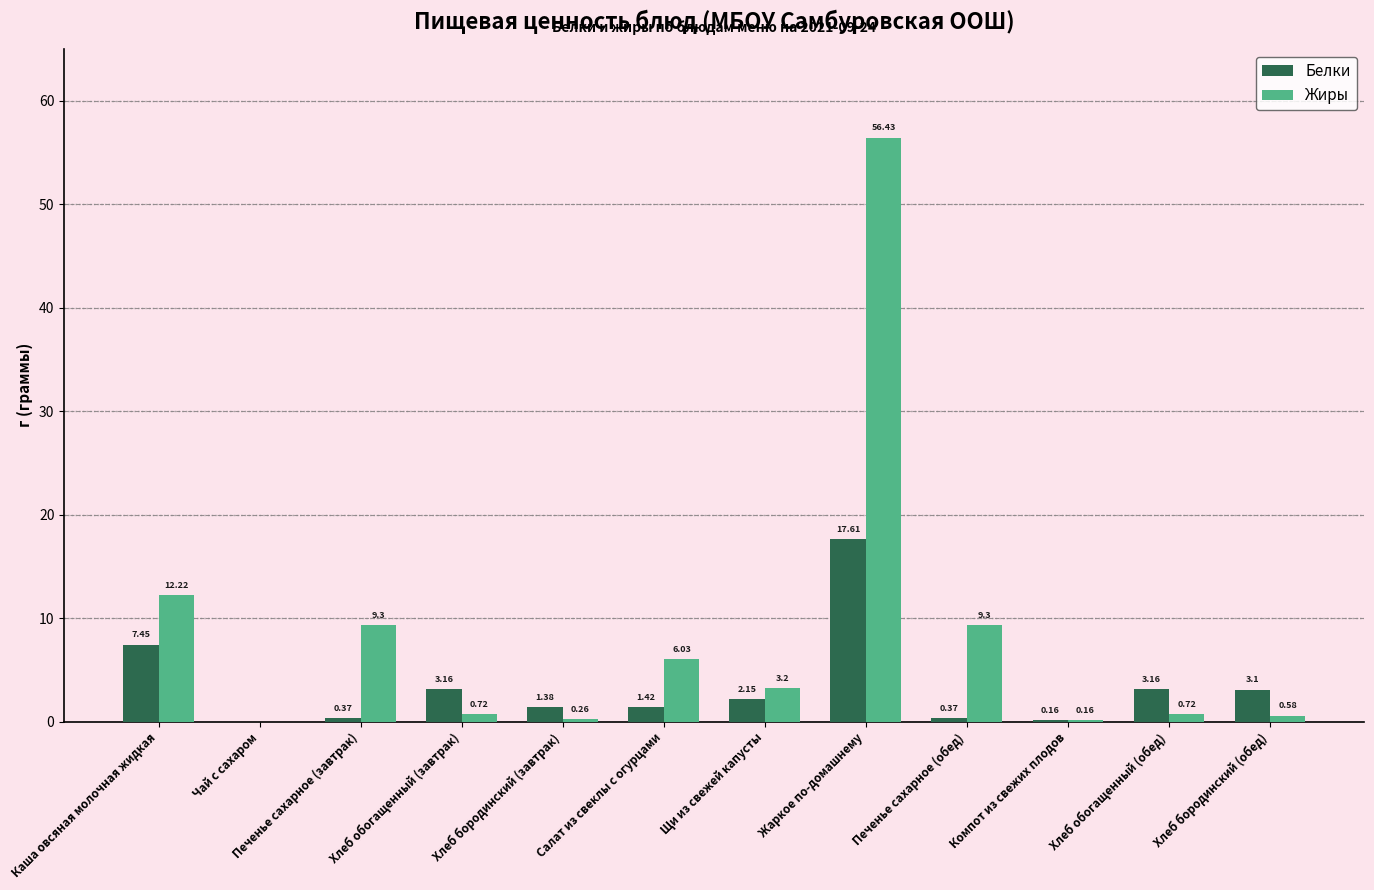

At which category is the sum across all series the highest?

Жаркое по-домашнему